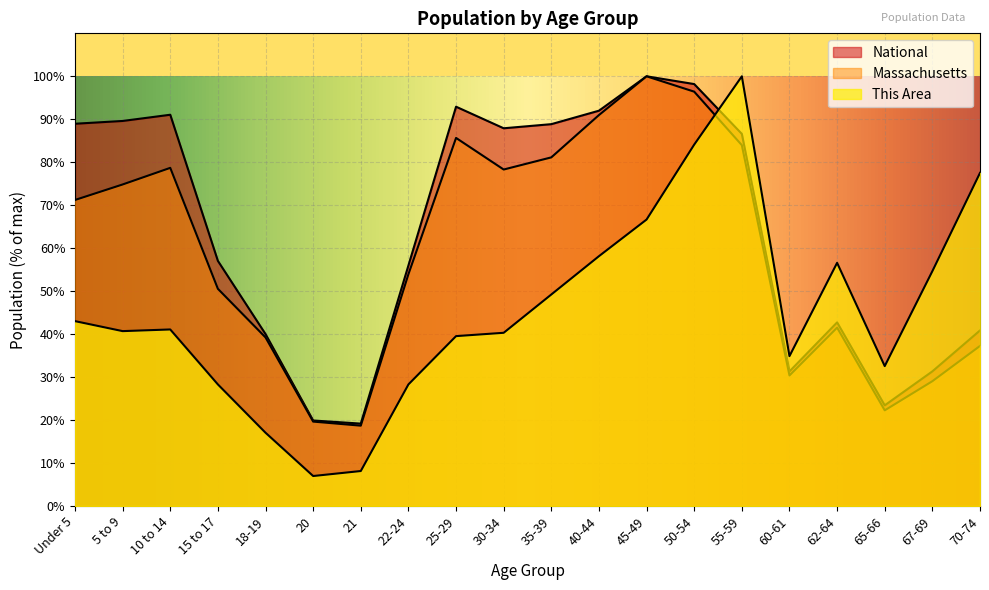

What is the difference between the second highest and minimum values in the This Area series?

77.1